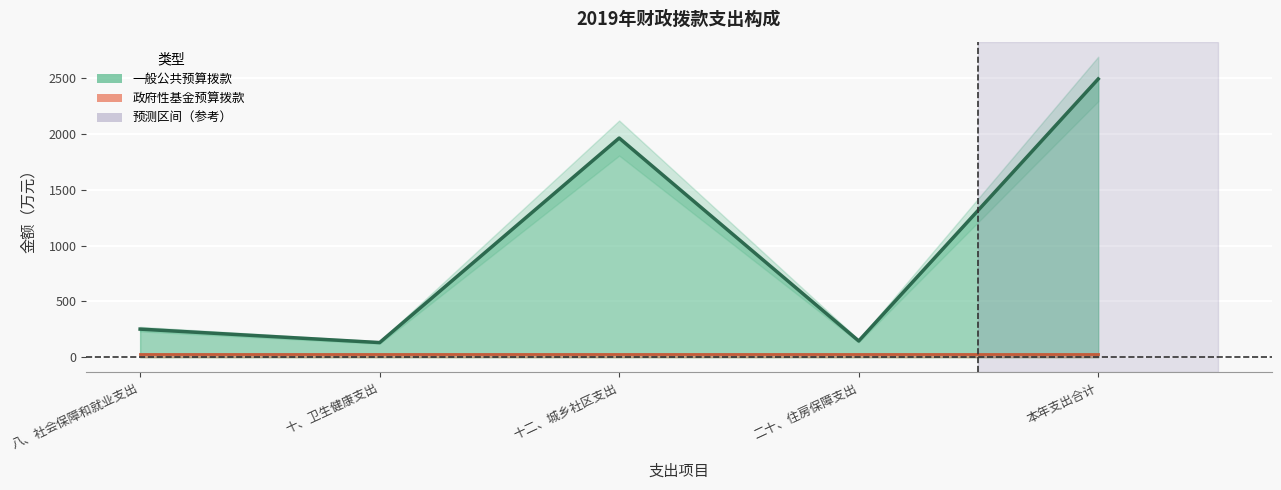

The value at 十、卫生健康支出 is 131.5. True or false?

True